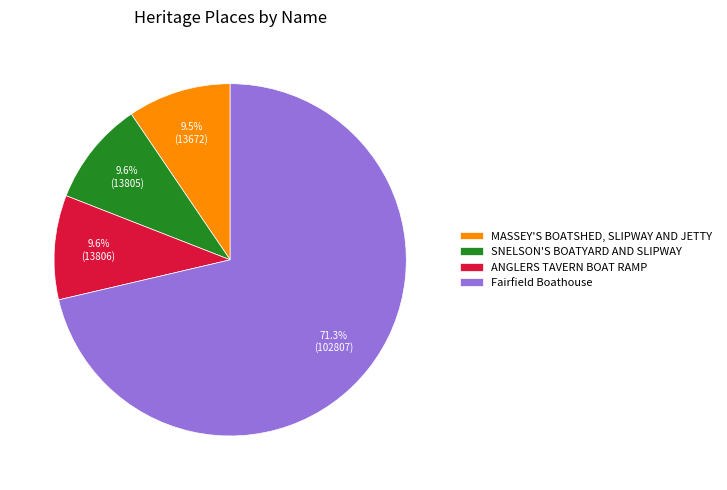

What percentage is NOT represented by ANGLERS TAVERN BOAT RAMP?

90.4%